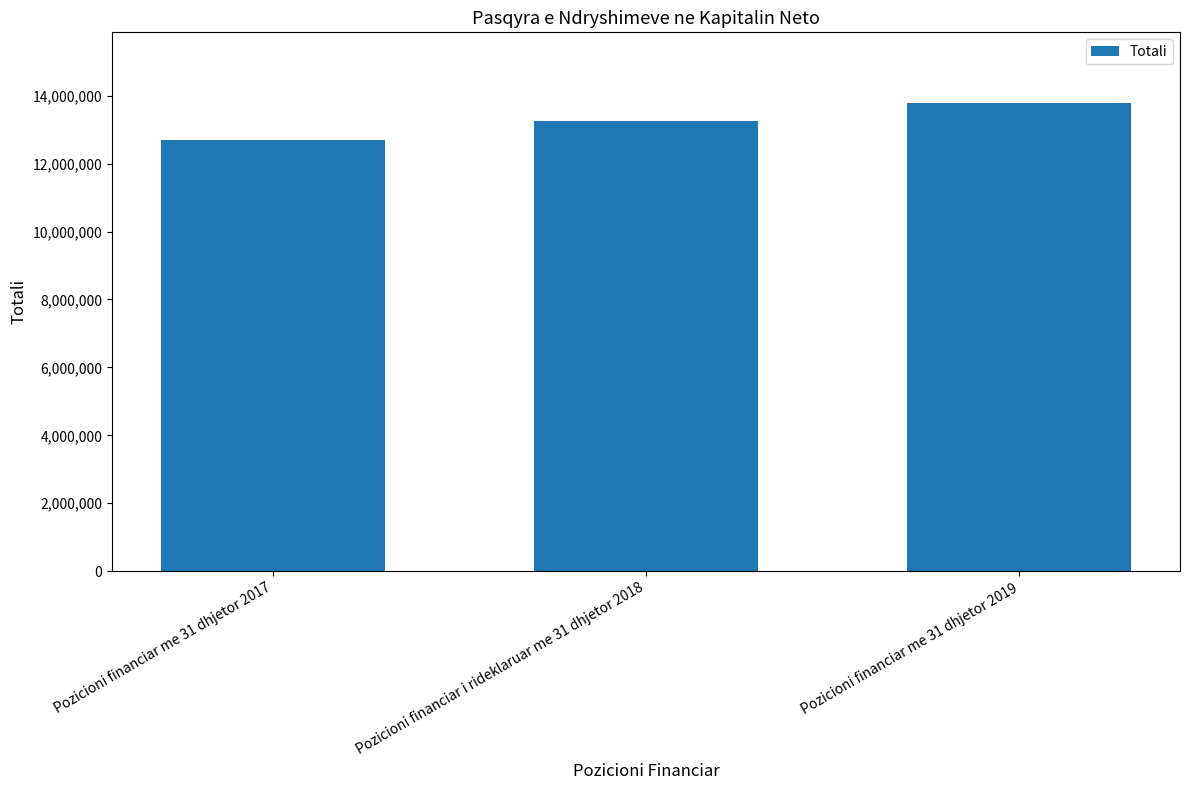

At which label does the data first exceed 13261430?

Pozicioni financiar i rideklaruar me 31 dhjetor 2018